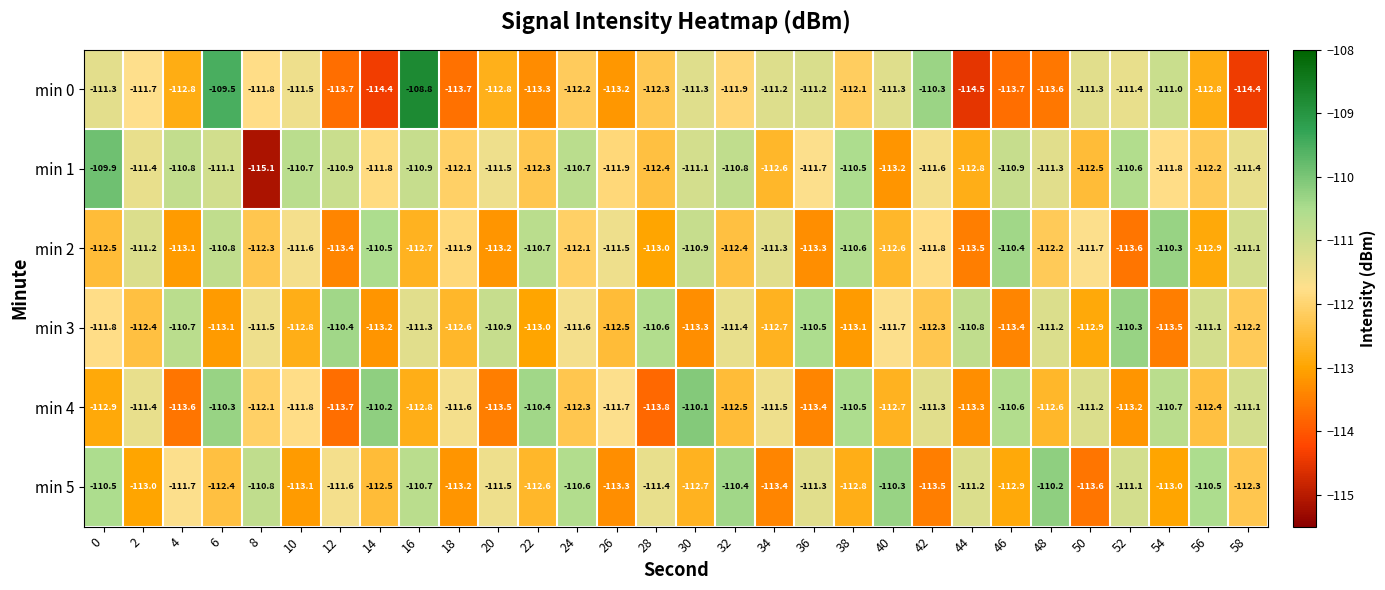

What is the average value of the min 2 series?

-112.0